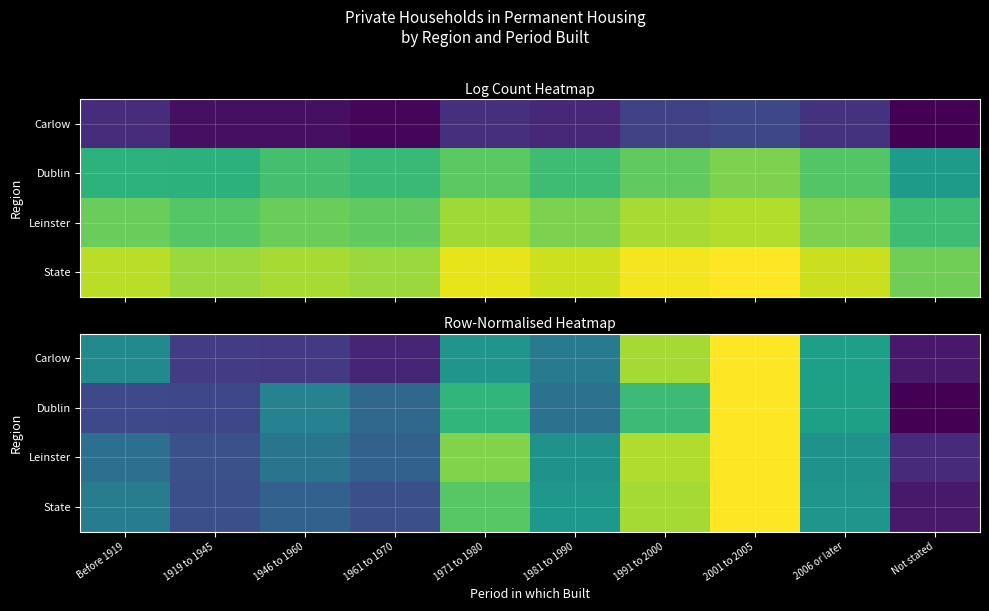

What is the difference between the highest and lowest values at 1961 to 1970?

0.2